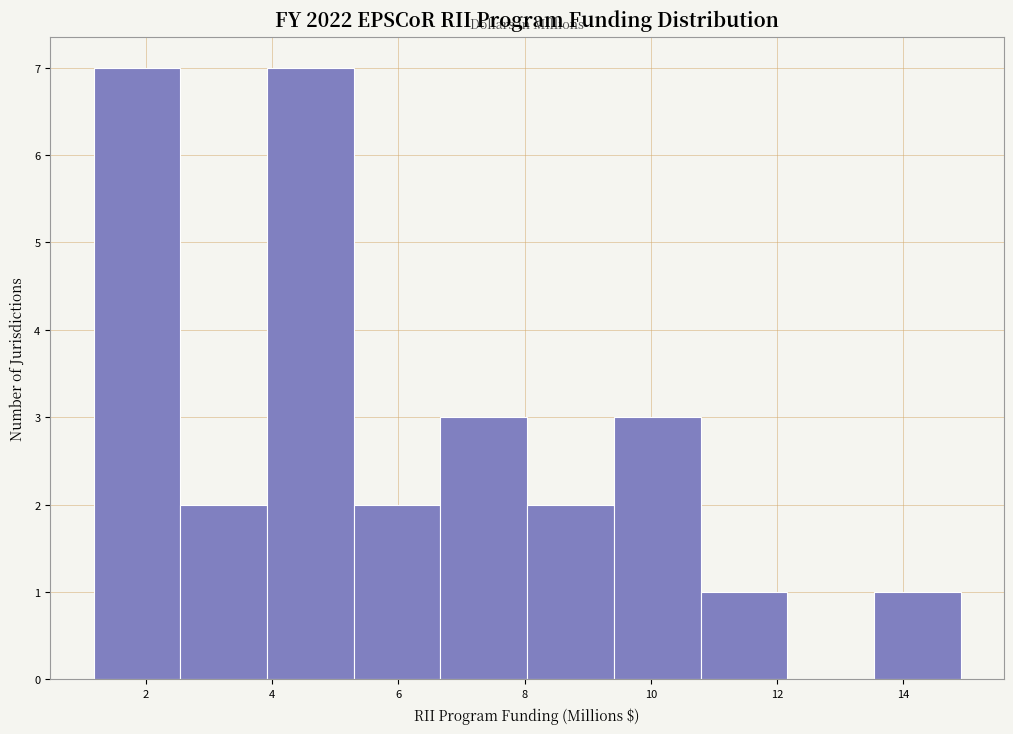

How tall is the bar that spans 1.2 to 2.6 on the x-axis? Neither the bar edges nor the heights are printed on the chart, so give them approximately, as read against the axes.

7